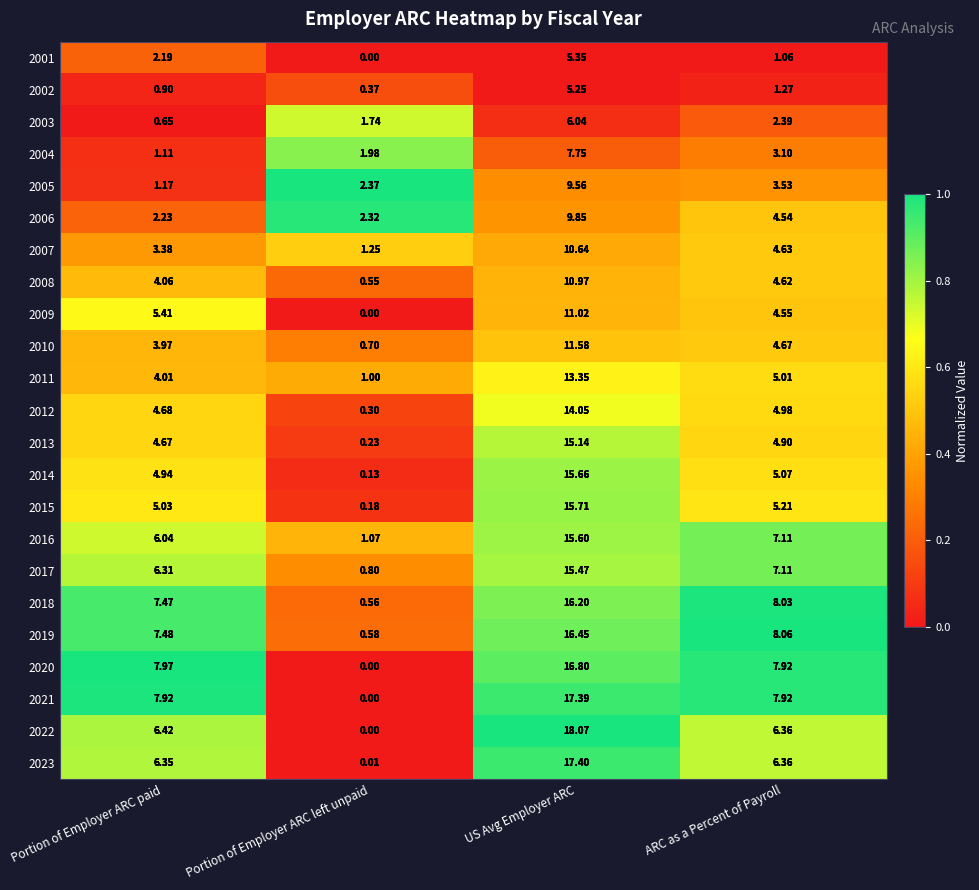

Which series has the largest total across all categories?

2021